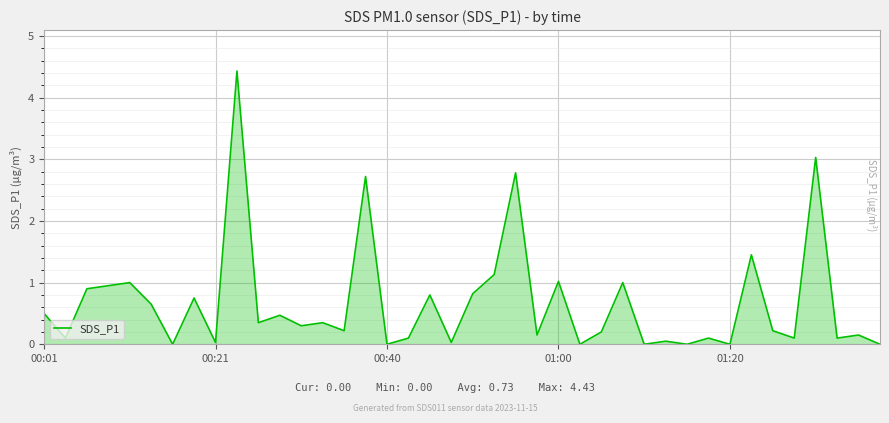

What is the difference between the maximum and minimum values?

4.4